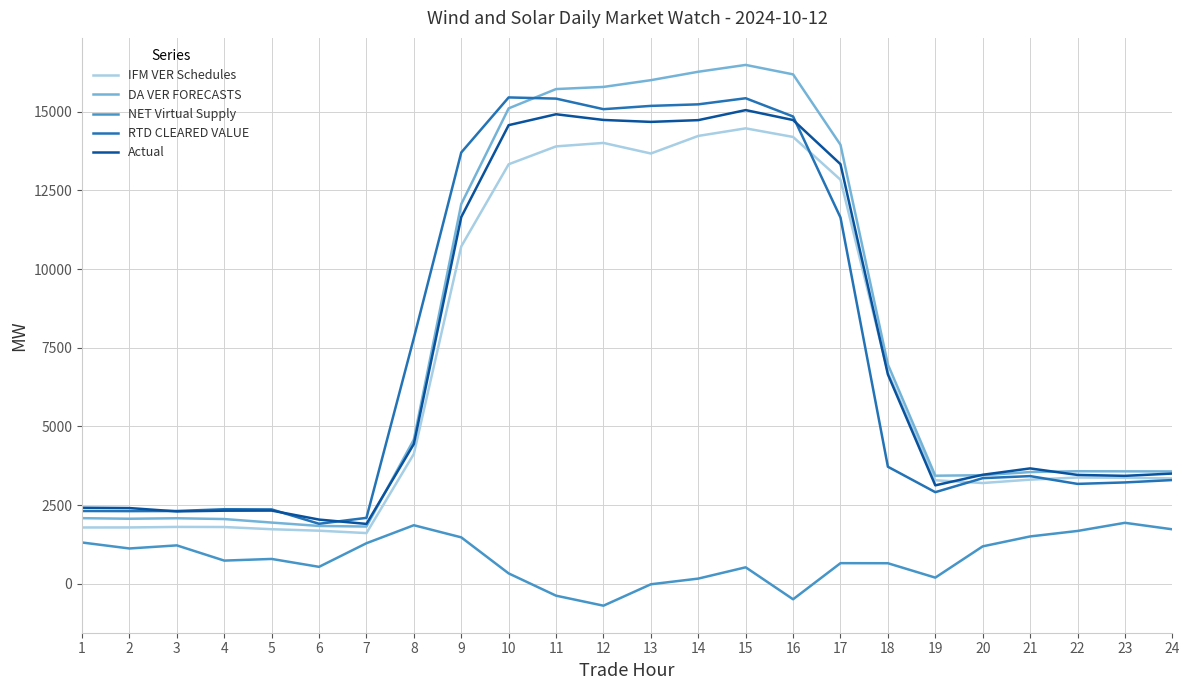

Is the value of IFM VER Schedules at 14 greater than the value of DA VER FORECASTS at 12?

No